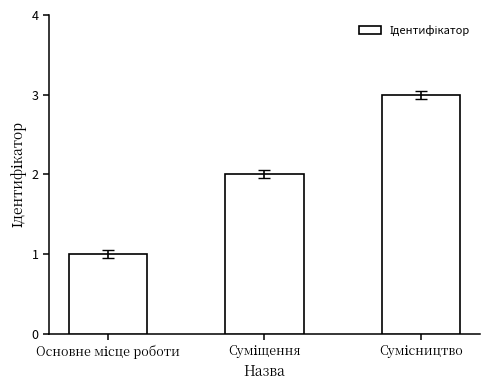

What is the sum of all values?

6